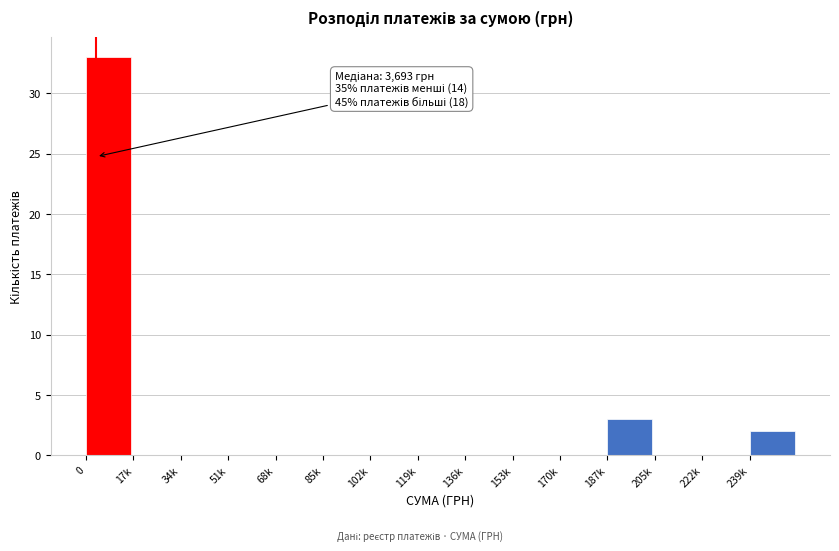

Reading left to right, transcribe all the data shown in this chart.

0=33	17k=0	34k=0	51k=0	68k=0	85k=0	102k=0	119k=0	136k=0	153k=0	170k=0	187k=3	205k=0	222k=0	239k=2